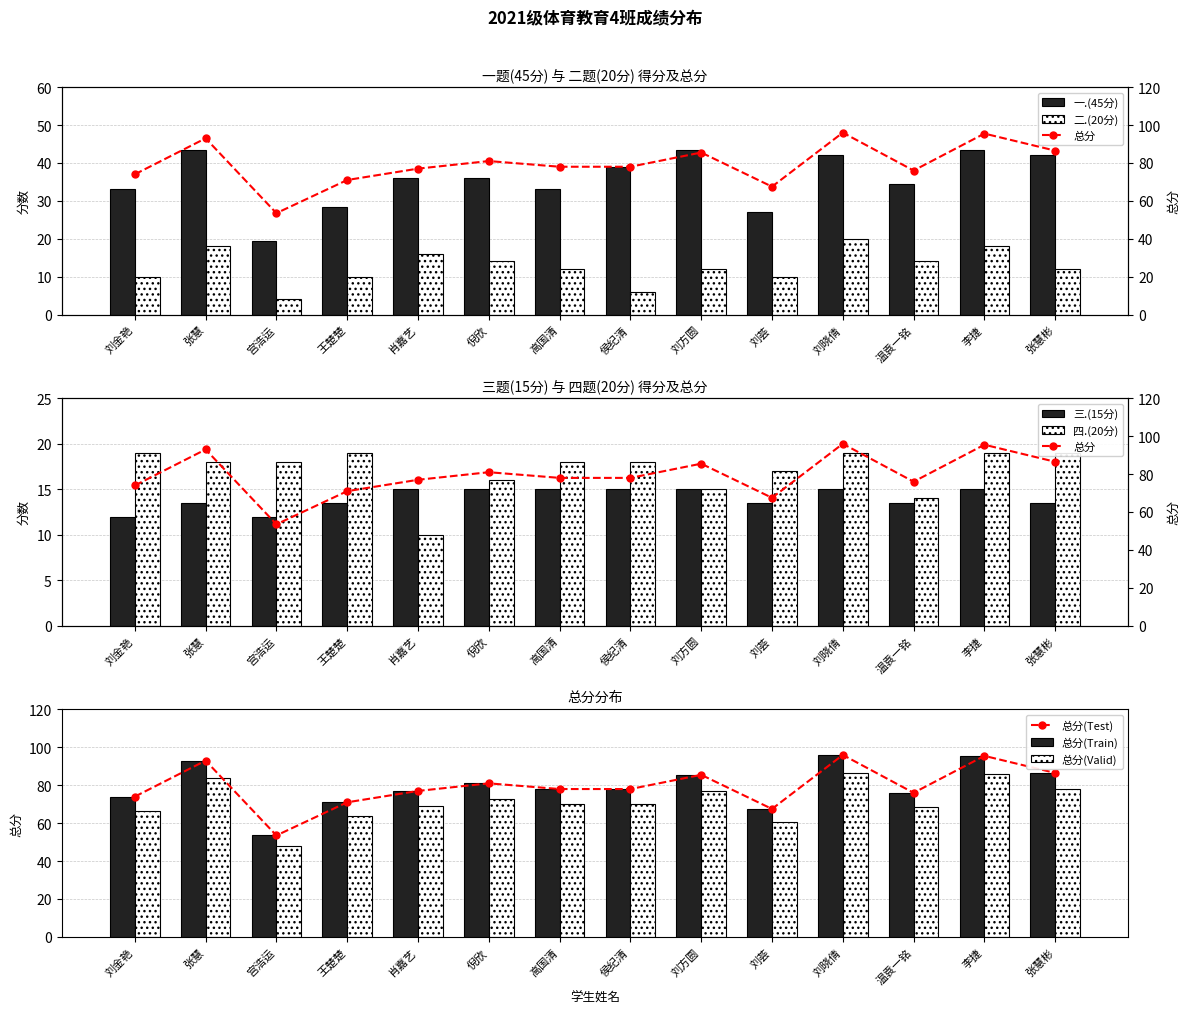

Reading left to right, what are all the values shown in this chart?

一.(45分): 33.0	43.5	19.5	28.5	36.0	36.0	33.0	39.0	43.5	27.0	42.0	34.5	43.5	42.0
二.(20分): 10.0	18.0	4.0	10.0	16.0	14.0	12.0	6.0	12.0	10.0	20.0	14.0	18.0	12.0
三.(15分): 12.0	13.5	12.0	13.5	15.0	15.0	15.0	15.0	15.0	13.5	15.0	13.5	15.0	13.5
四.(20分): 19.0	18.0	18.0	19.0	10.0	16.0	18.0	18.0	15.0	17.0	19.0	14.0	19.0	19.0
总分: 74.0	93.0	53.5	71.0	77.0	81.0	78.0	78.0	85.5	67.5	96.0	76.0	95.5	86.5